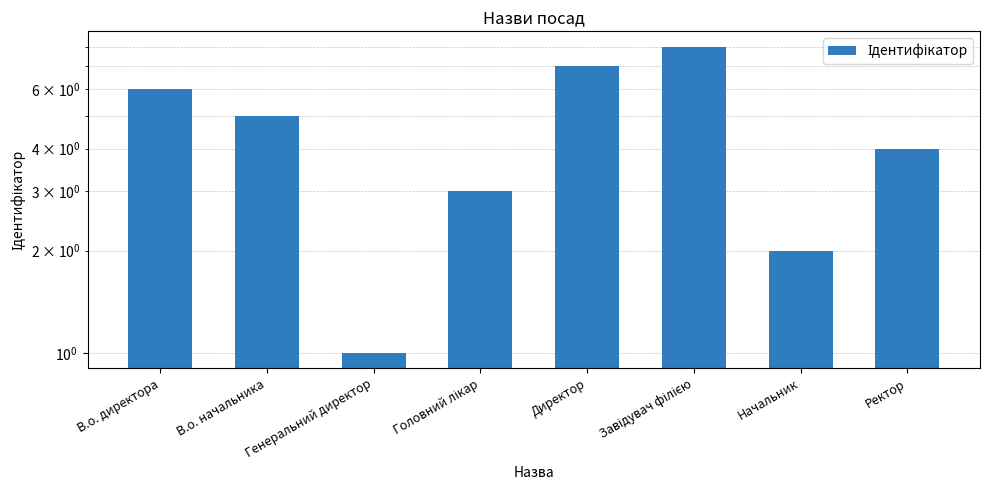

List the labels in order of value, largest first.

Завідувач філією, Директор, В.о. директора, В.о. начальника, Ректор, Головний лікар, Начальник, Генеральний директор